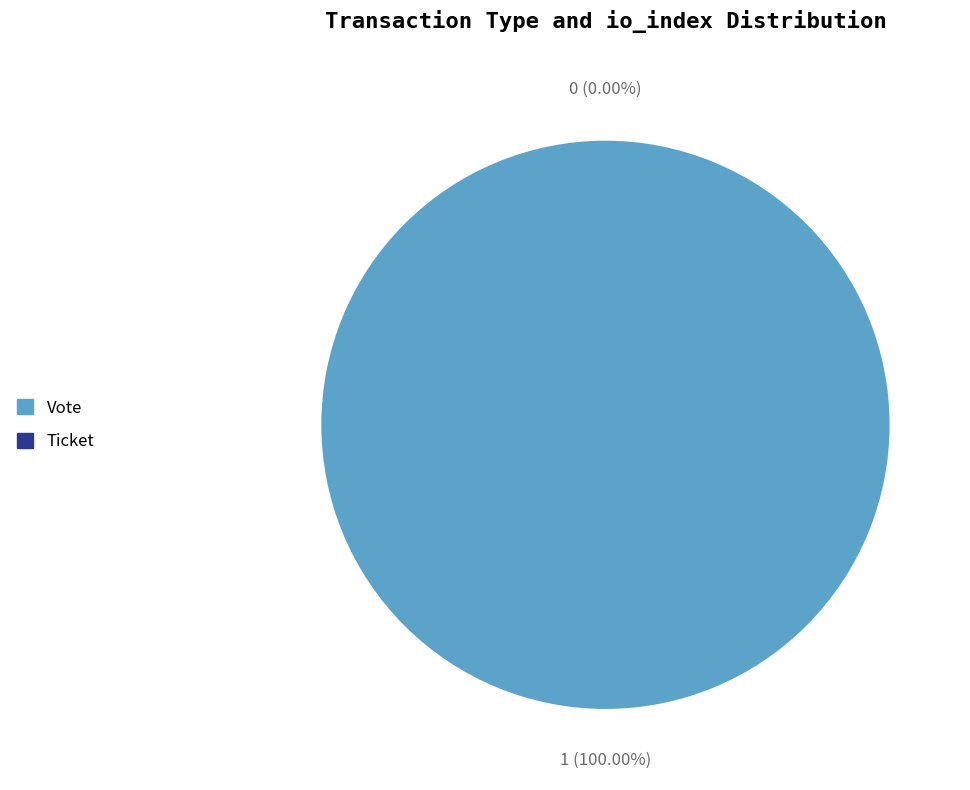

What is the change in value from Vote to Ticket?

-1